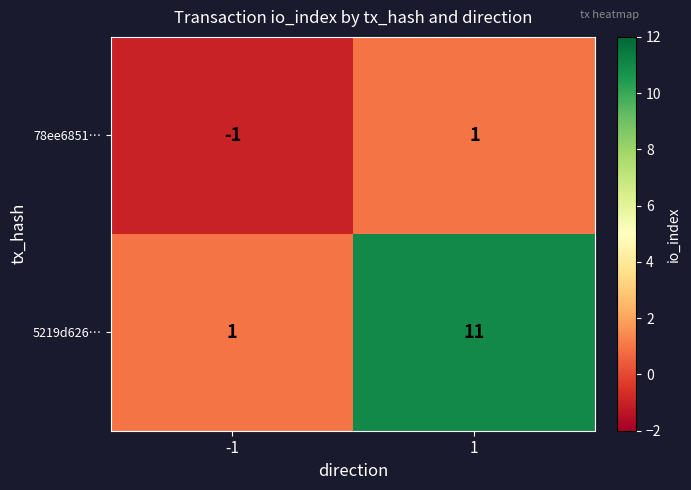

Reading left to right, extract all data points from this chart.

78ee6851…: -1	1
5219d626…: 1	11